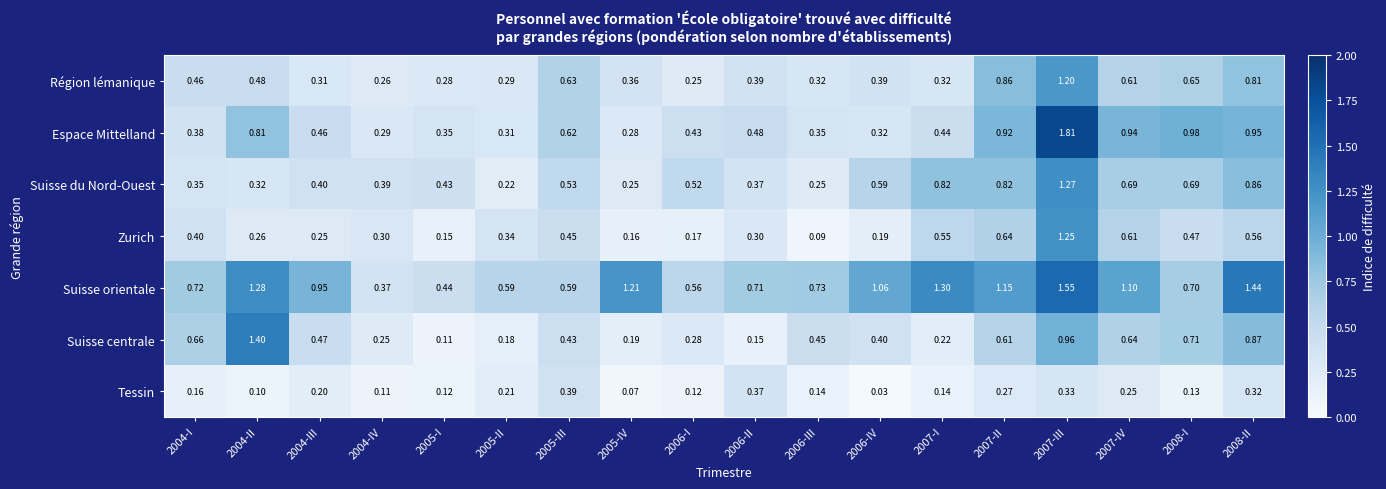

Which series has the widest spread of values?

Espace Mittelland